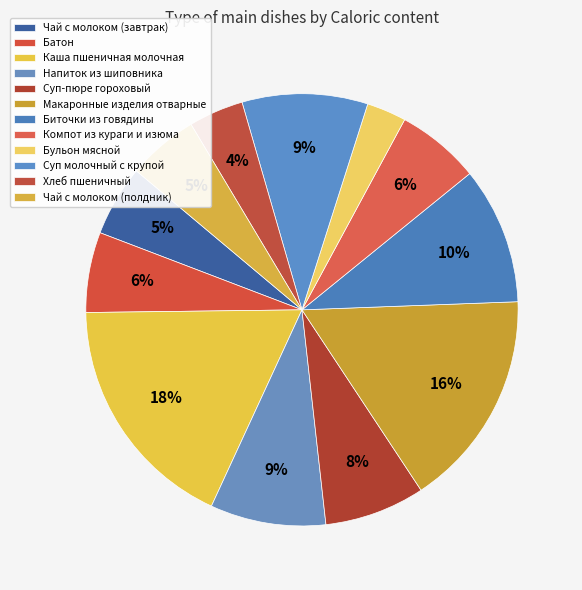

What is the largest slice in the pie chart?

Каша пшеничная молочная